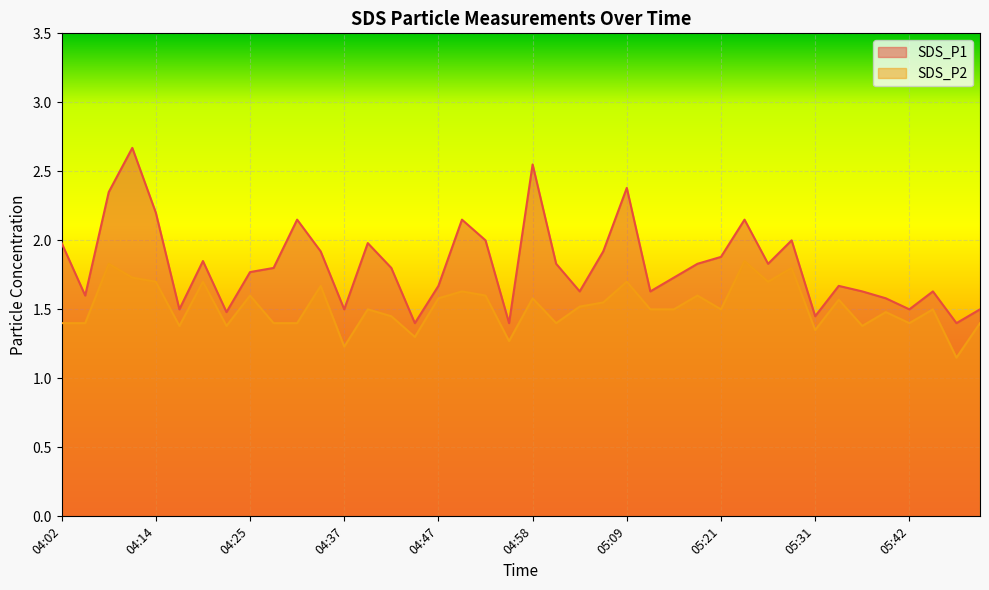

At which label is SDS_P1 closest to 2?

04:53